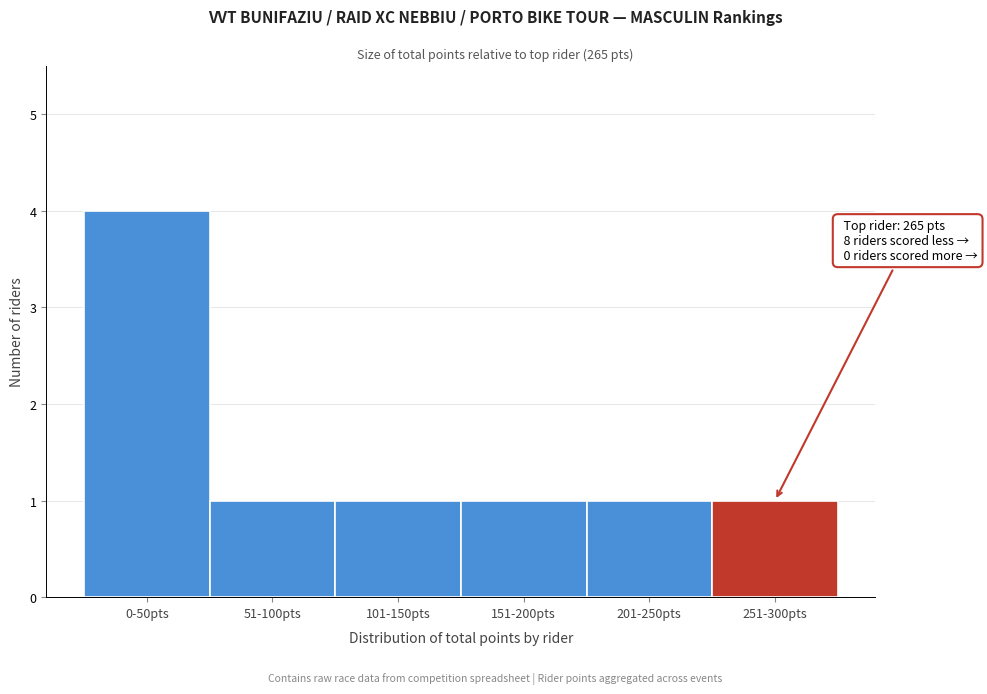

Reading left to right, what are all the values shown in this chart?

4	1	1	1	1	1